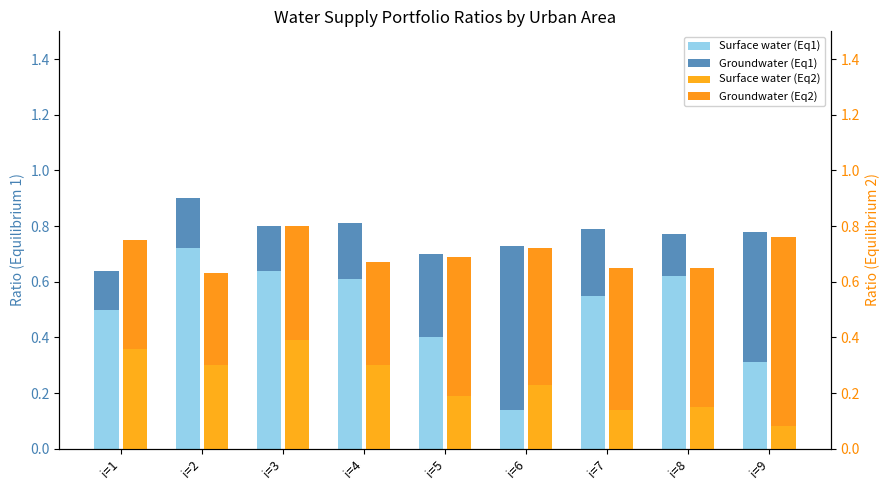

How many bars are there in each group?

4